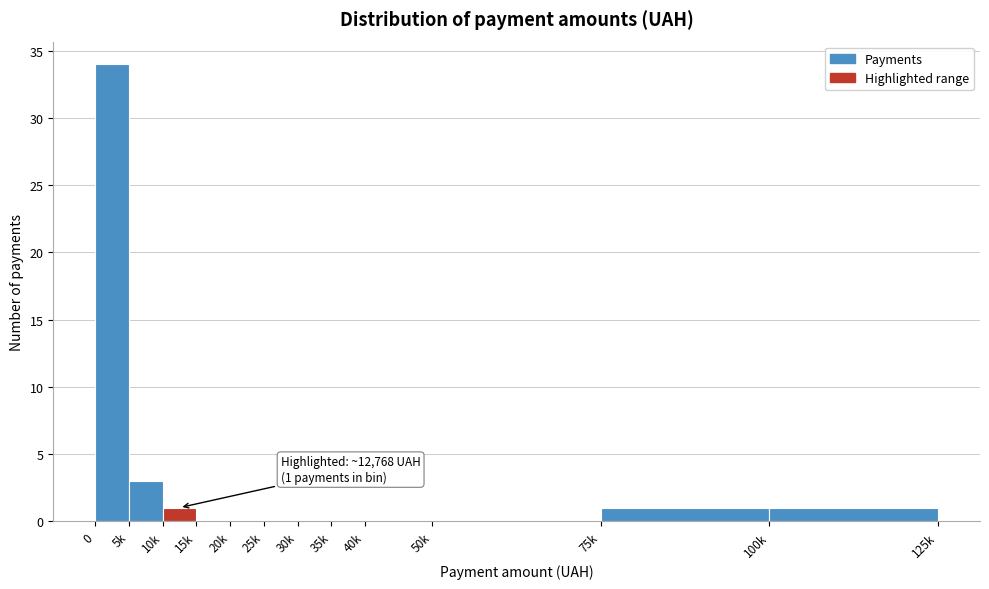

Reading left to right, transcribe all the data shown in this chart.

0=34	5k=3	10k=1	15k=0	20k=0	25k=0	30k=0	35k=0	40k=0	50k=0	75k=1	100k=1